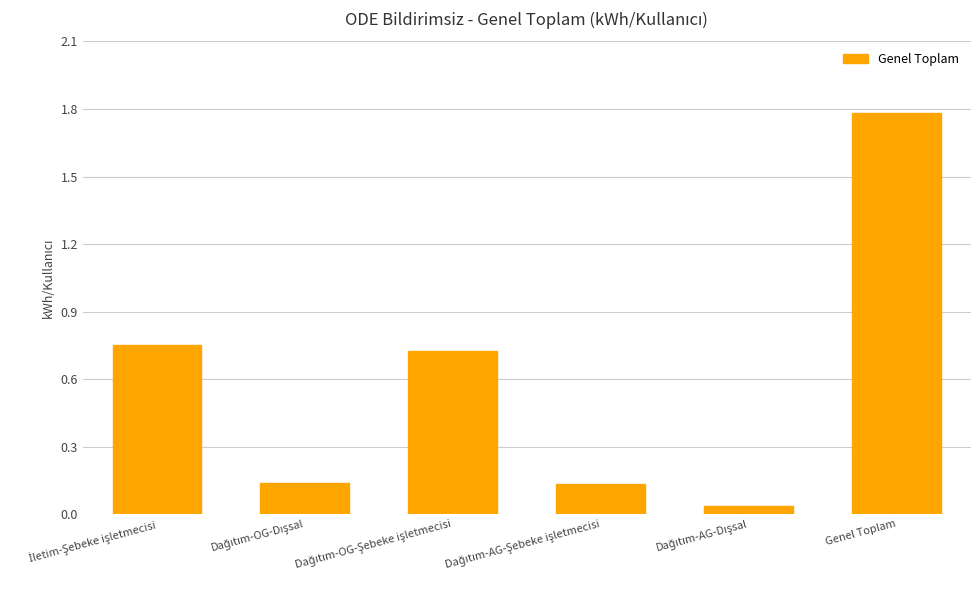

What is the average value?

0.6